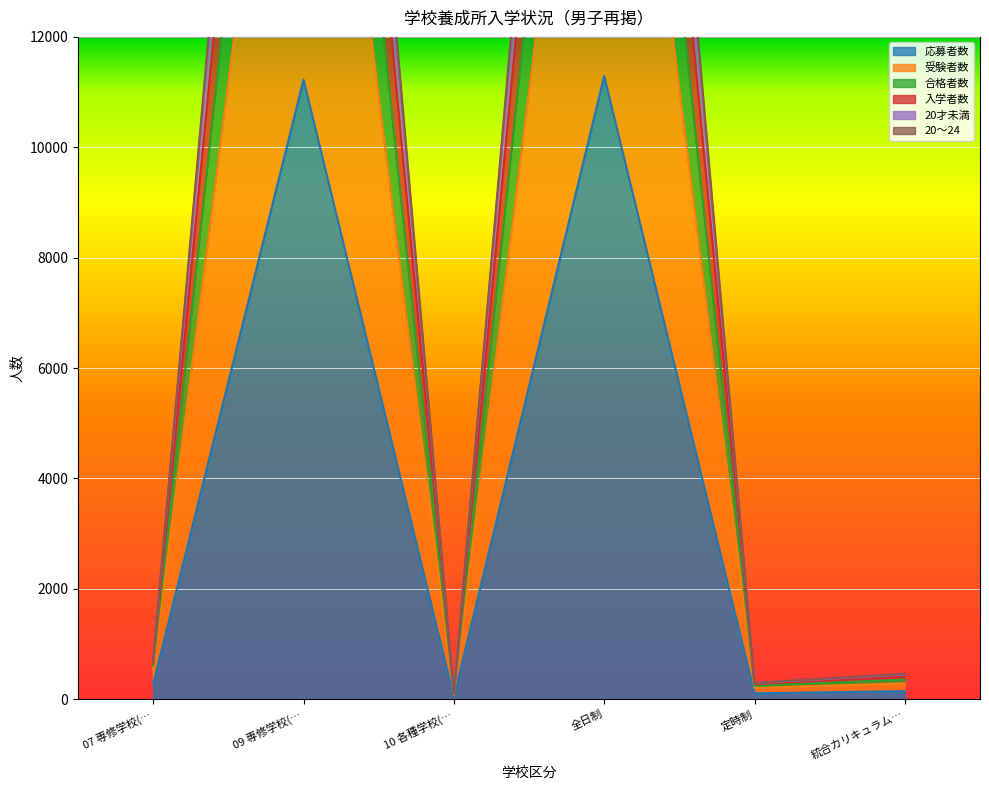

Is it true that 応募者数 equals 11290 at 全日制?

True